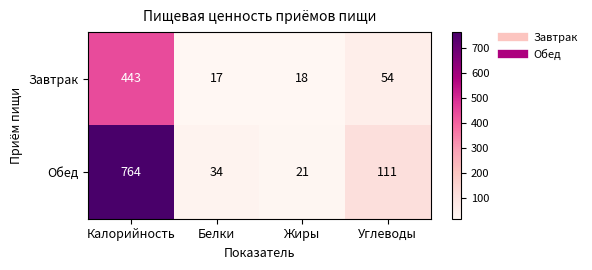

Reading right to left, what are all the values shown in this chart?

Завтрак: Углеводы=54	Жиры=18	Белки=17	Калорийность=443
Обед: Углеводы=111	Жиры=21	Белки=34	Калорийность=764